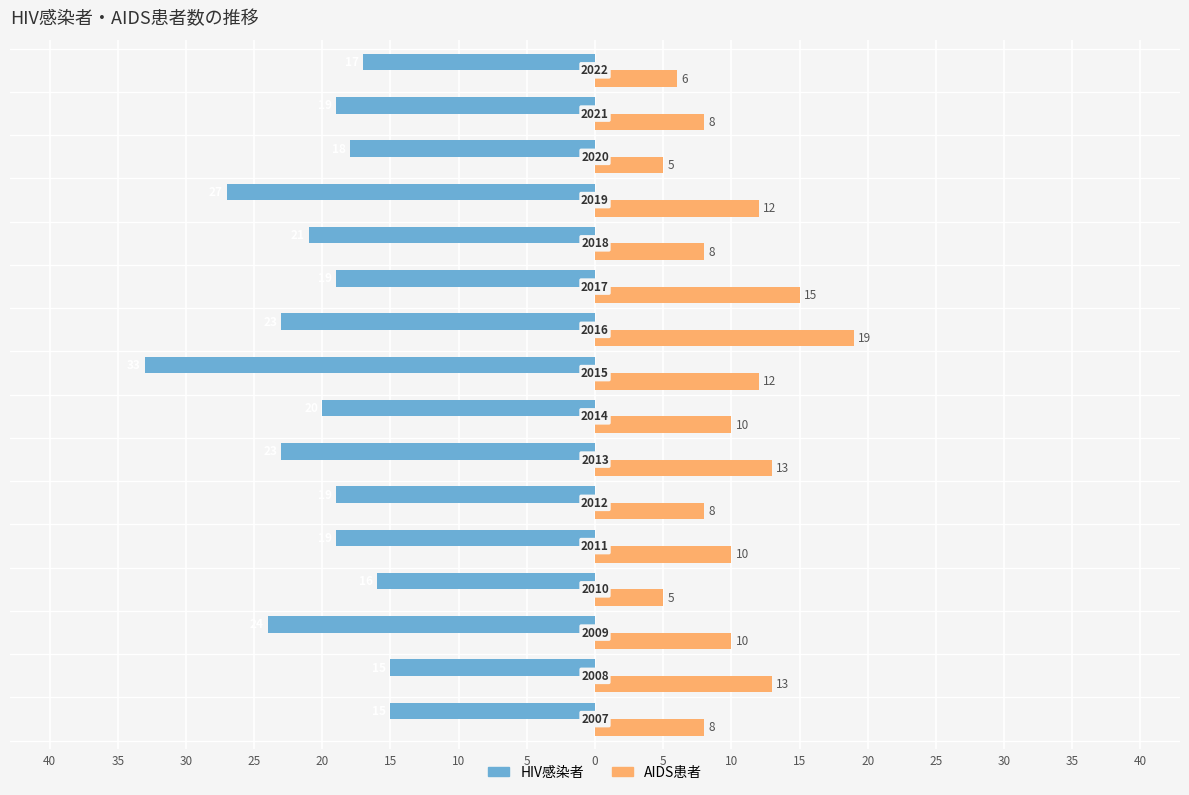

Which series has the widest spread of values?

HIV感染者